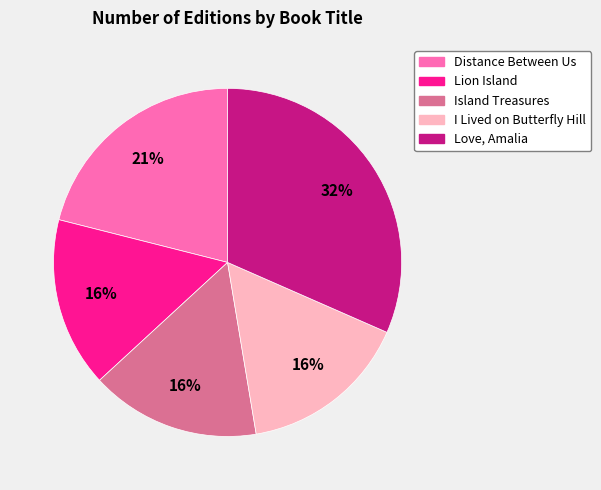

Is it true that Island Treasures is 29% of the pie?

False